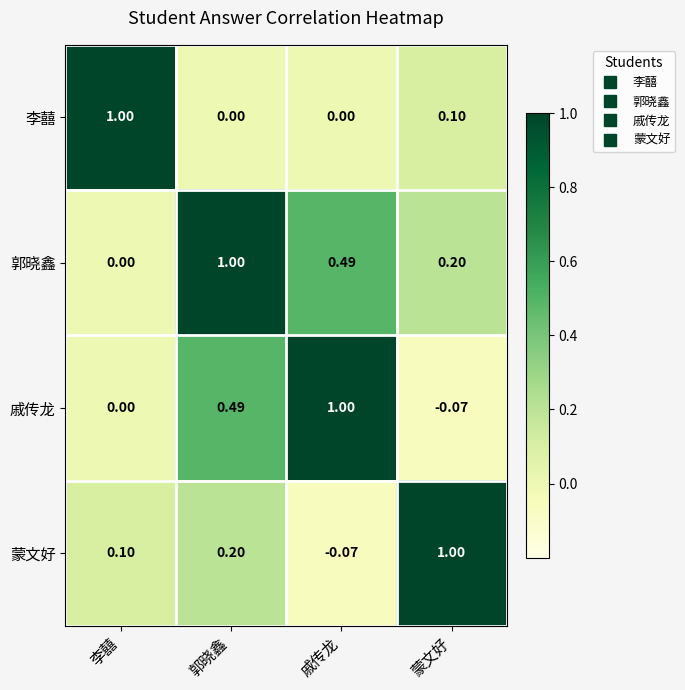

At which label is 戚传龙 closest to 0?

李囍